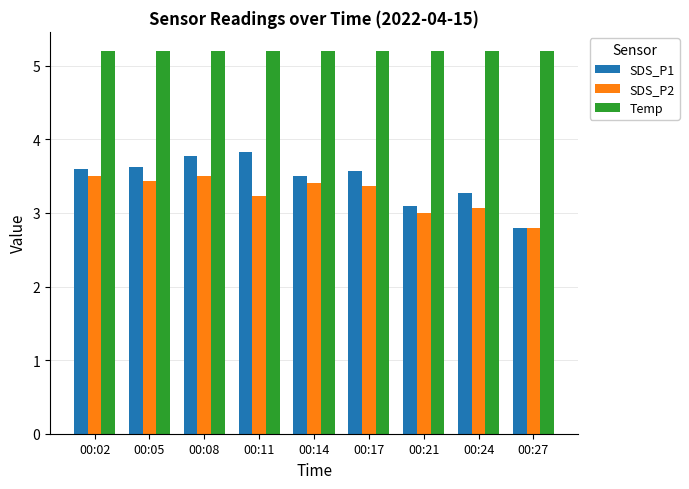

Are the bars horizontal?

No